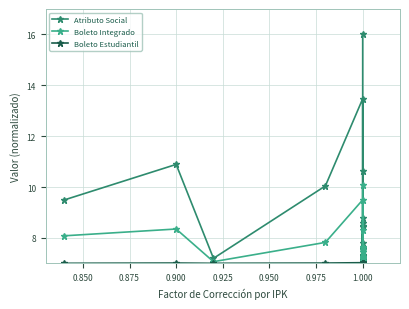

At how many categories does at least one series exceed 13?

2